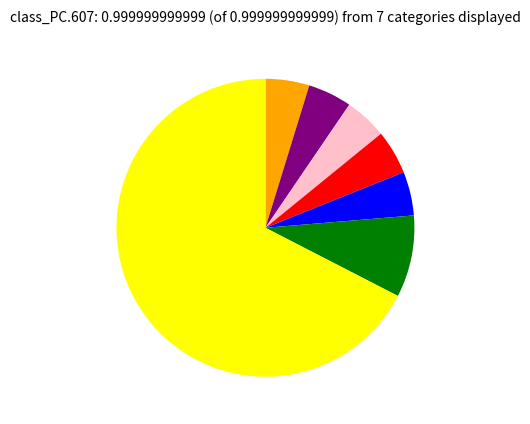

Is there any slice that represents more than half of the pie?

Yes